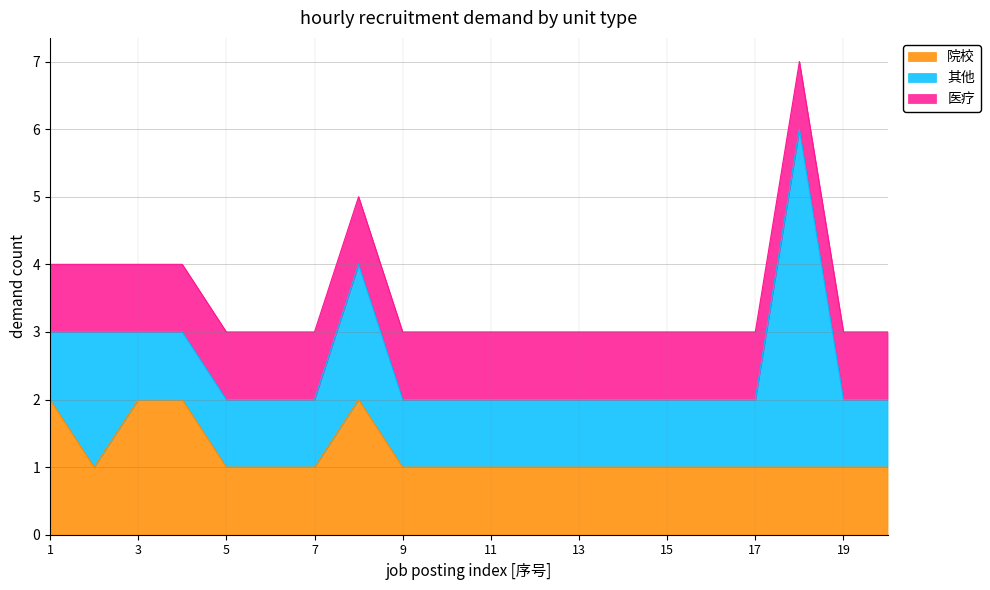

True or false: 医疗 and 院校 cross at least once.

False